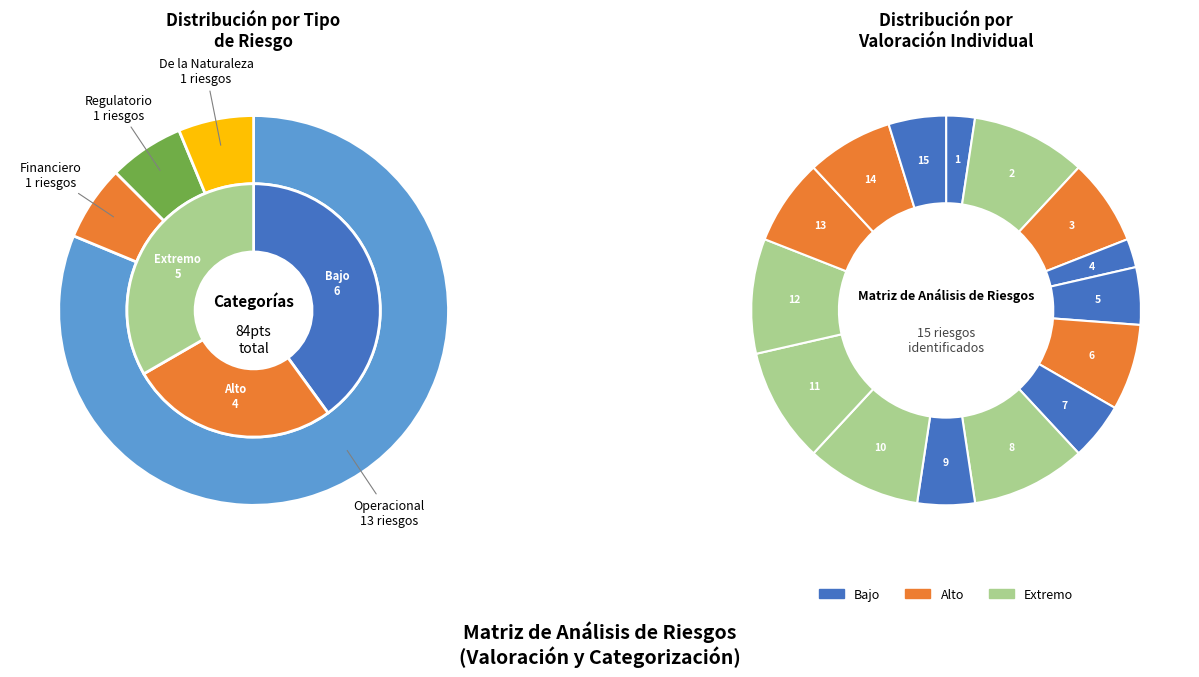

To the nearest percent, what is the difference between the largest and smallest slice percentages?

7%